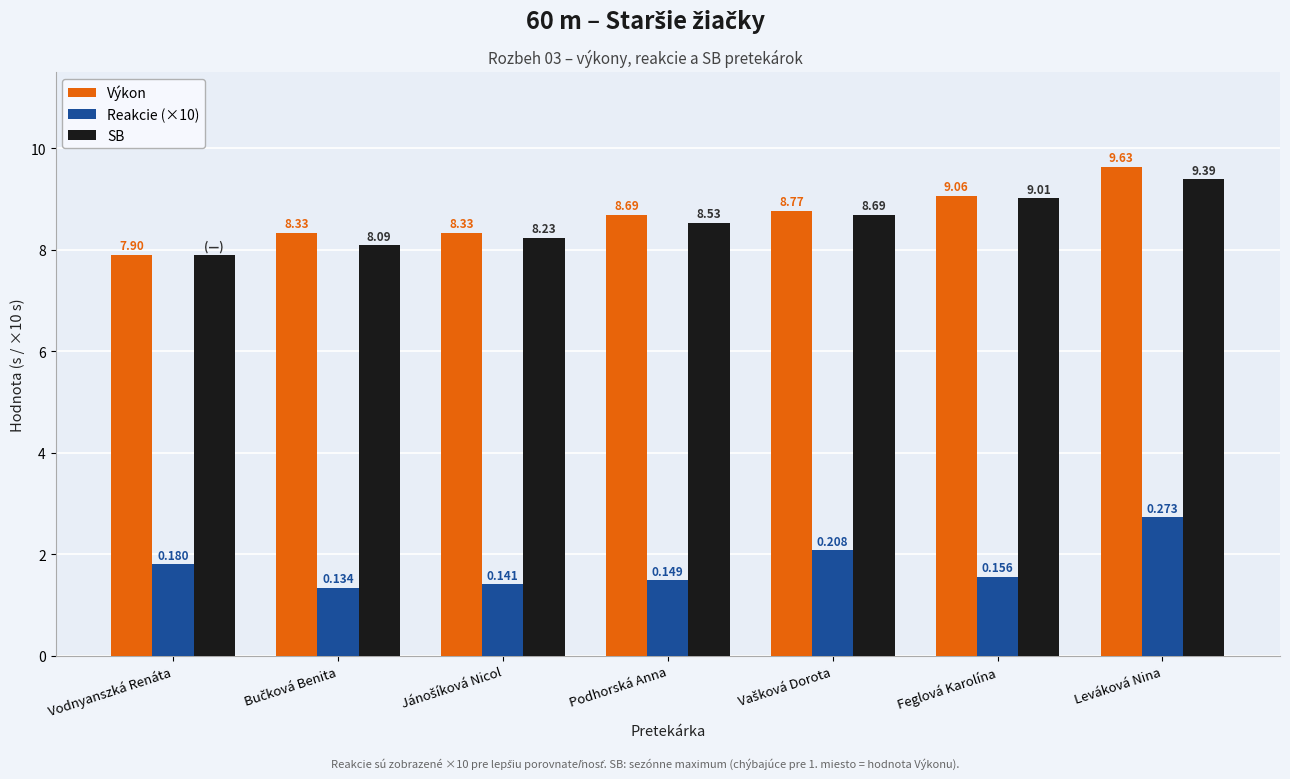

The value of Reakcie (×10) at Podhorská Anna is 2.5. True or false?

False